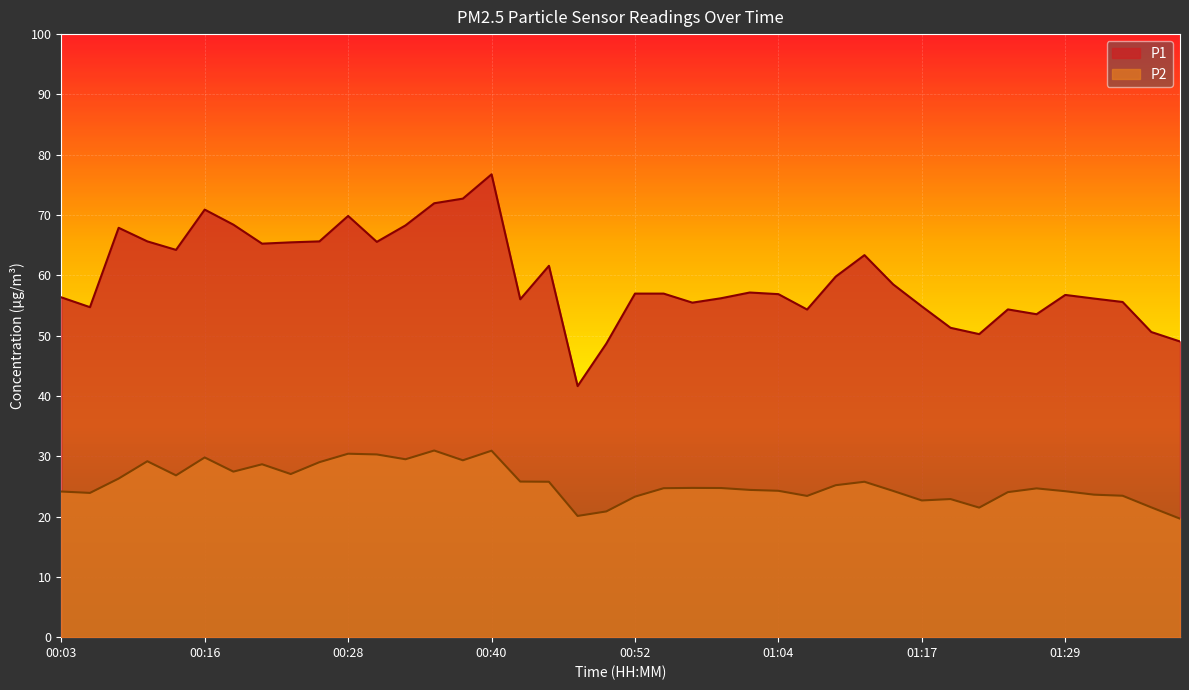

What are all the series names shown in the legend?

P1, P2